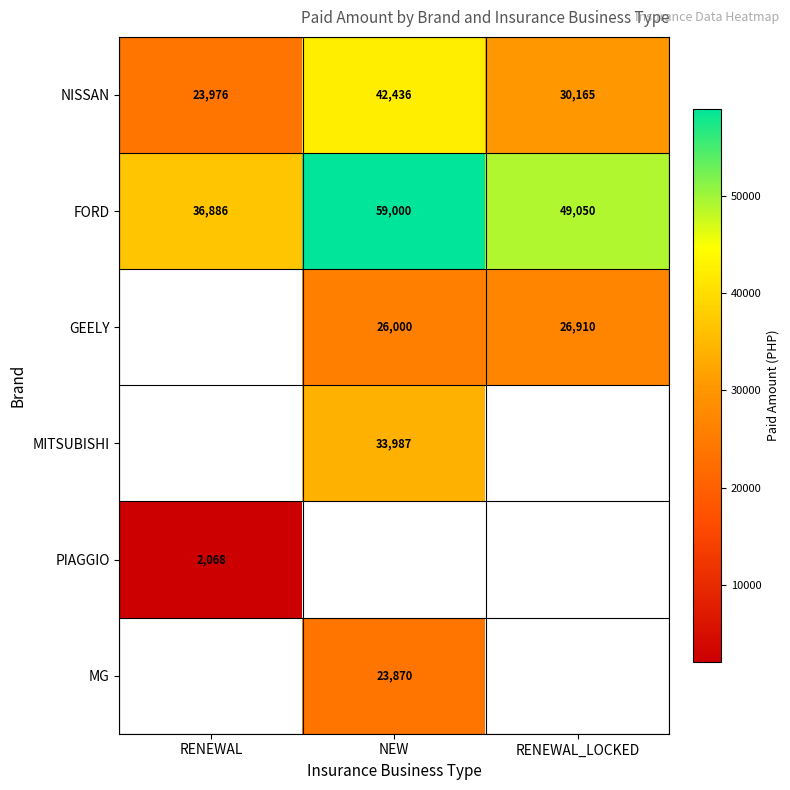

At which label does NISSAN first exceed 30165?

NEW